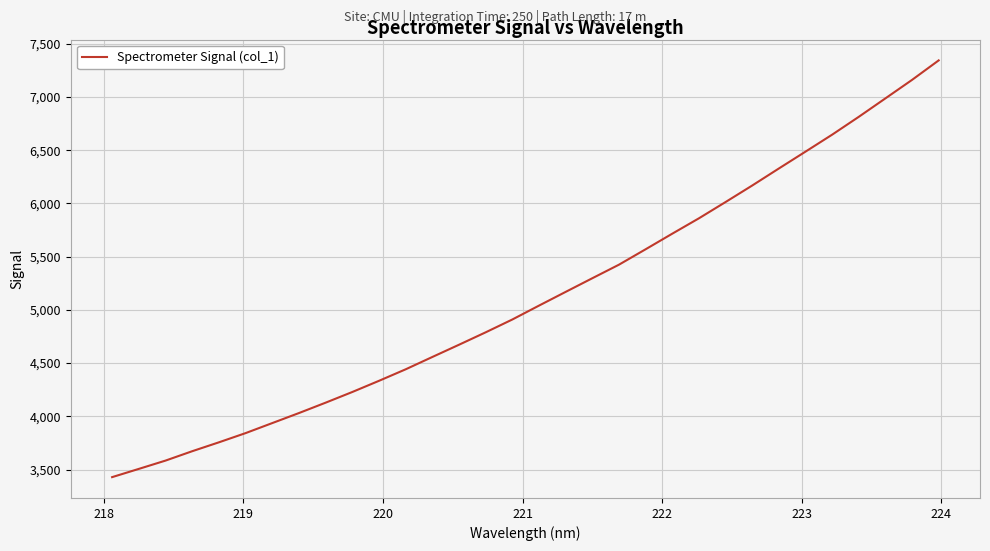

What is the minimum value shown in the chart?

3428.5